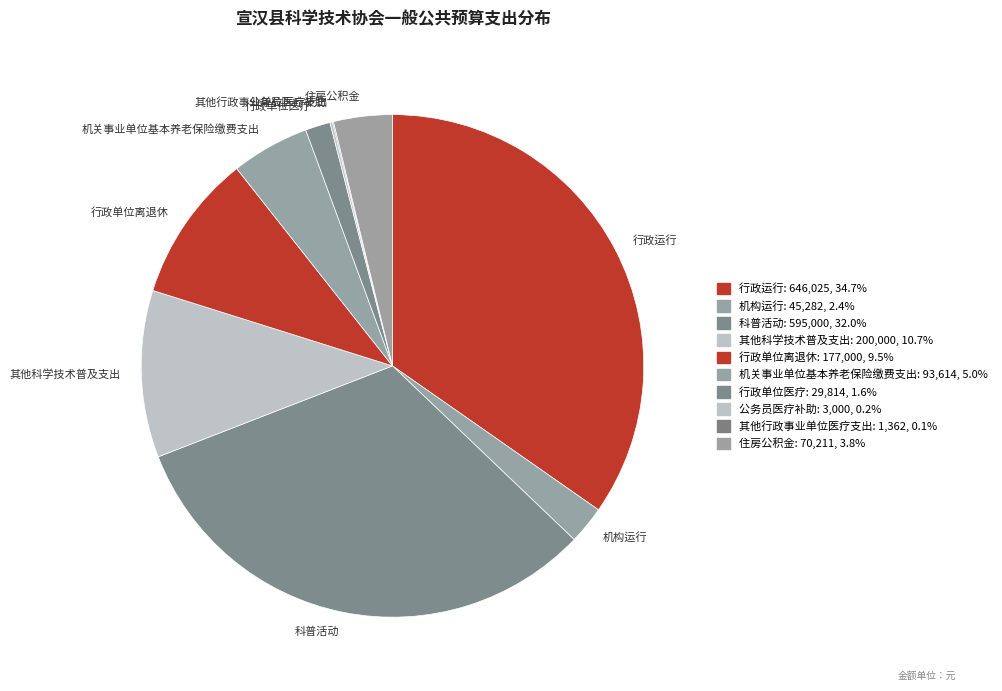

Is the sum of 行政运行 and 机构运行 greater than half?

No